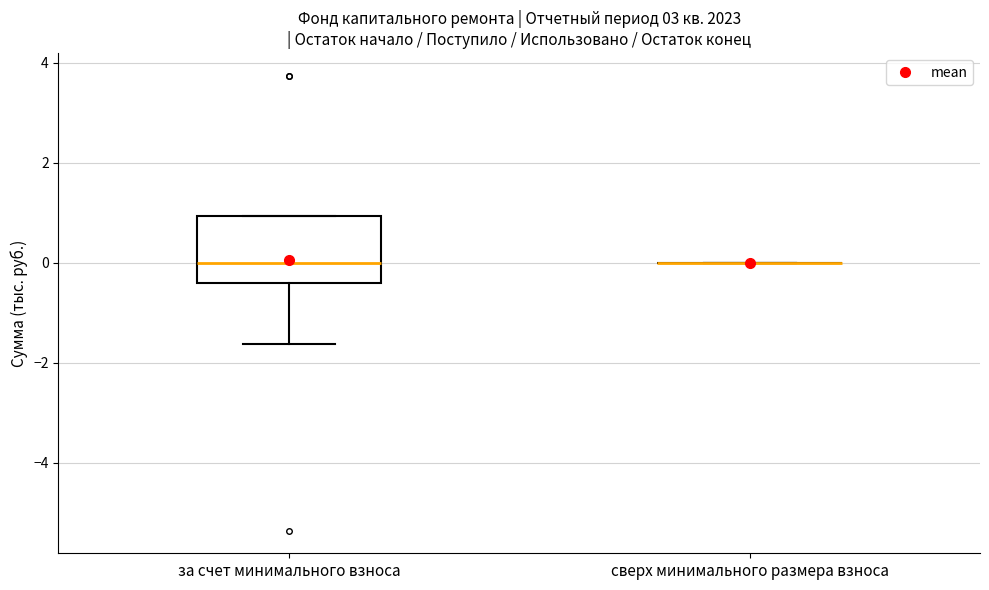

Where is the upper edge of the box for за счет минимального взноса on the y-axis? The values are not printed on the chart, so give them approximately, as read against the axis.

1.0